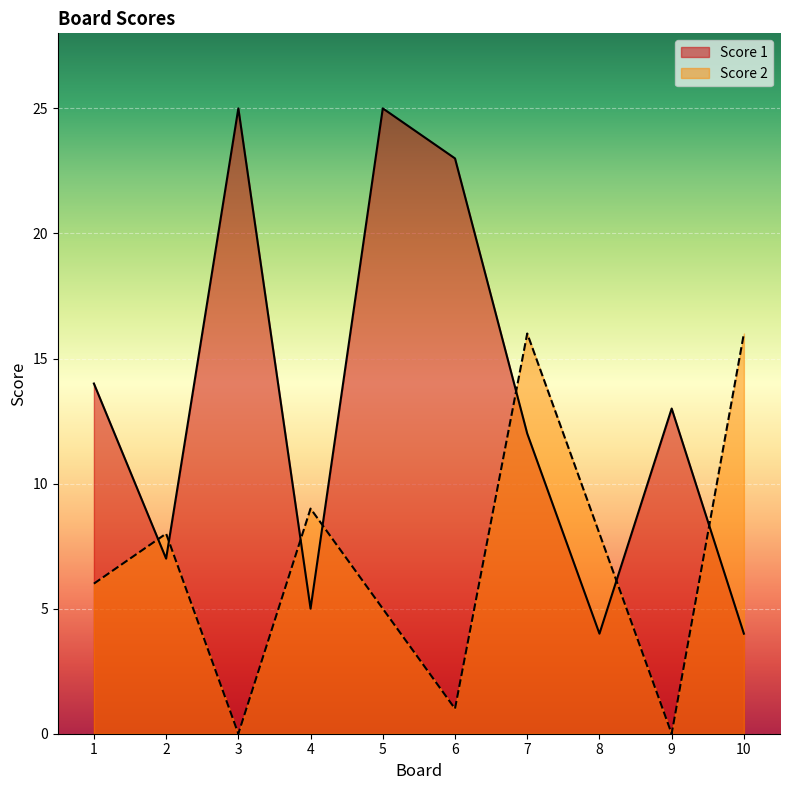

What is the sum of the Score 1 values at 8 and 7?

16